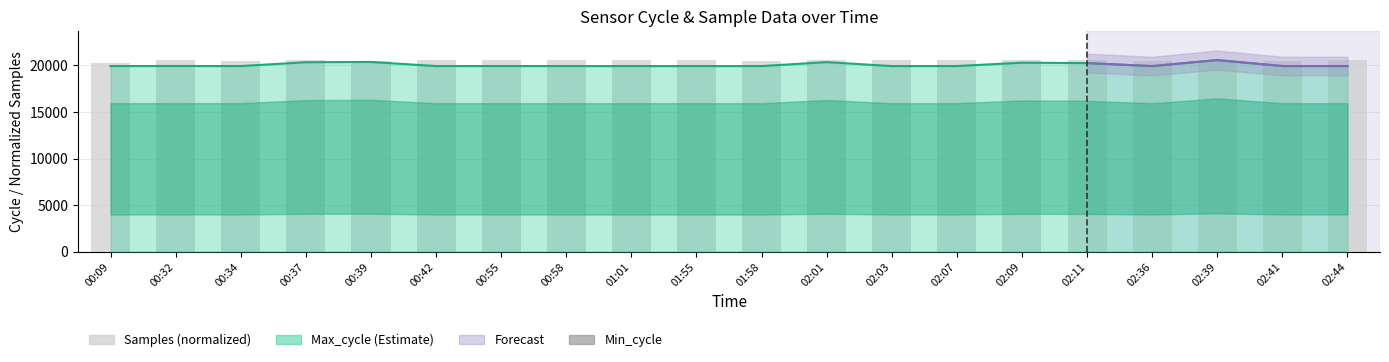

What position from the right is 00:37?

17